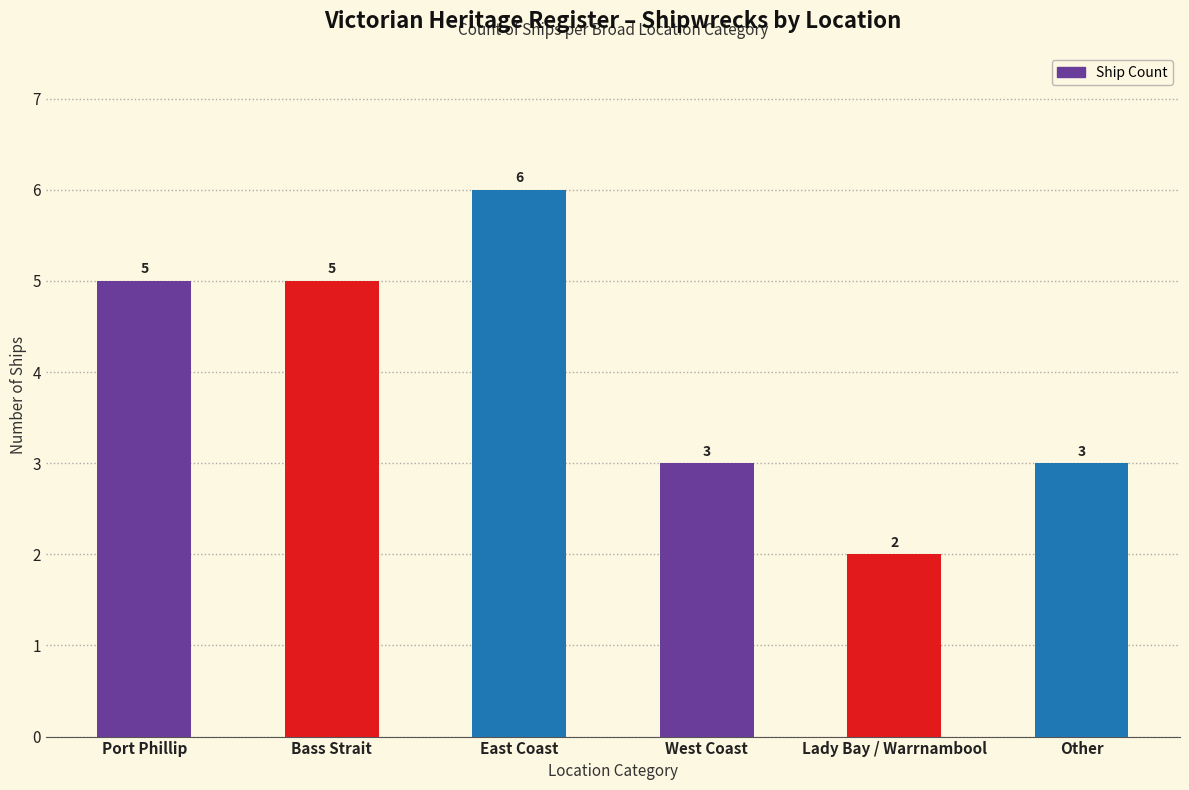

Read the value at West Coast.

3